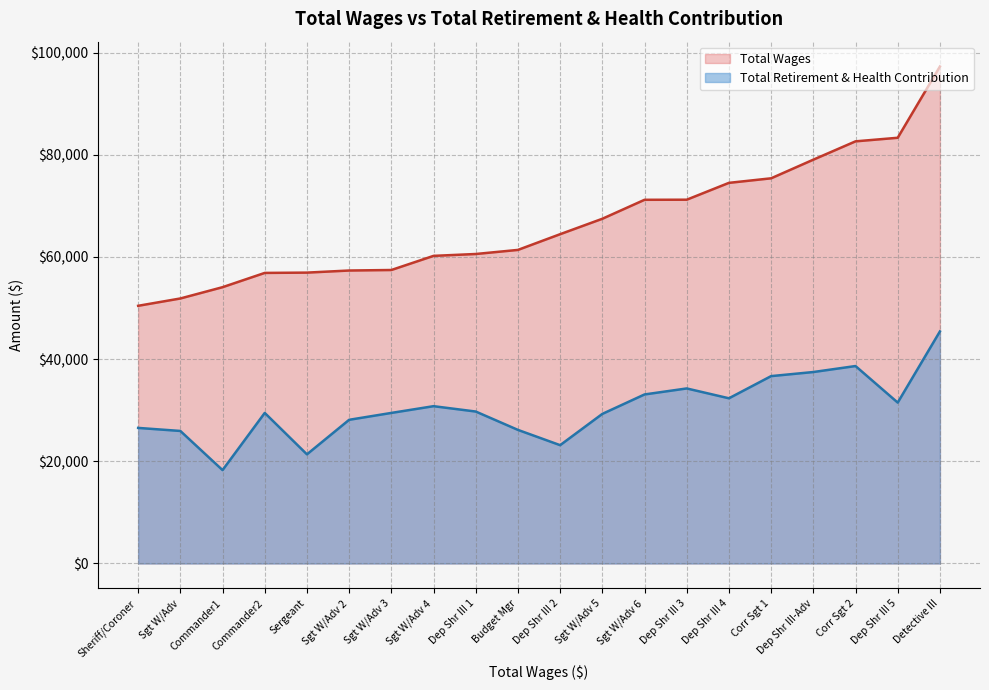

The value of Total Retirement & Health Contribution at Sgt W/Adv 2 is 8195. True or false?

False